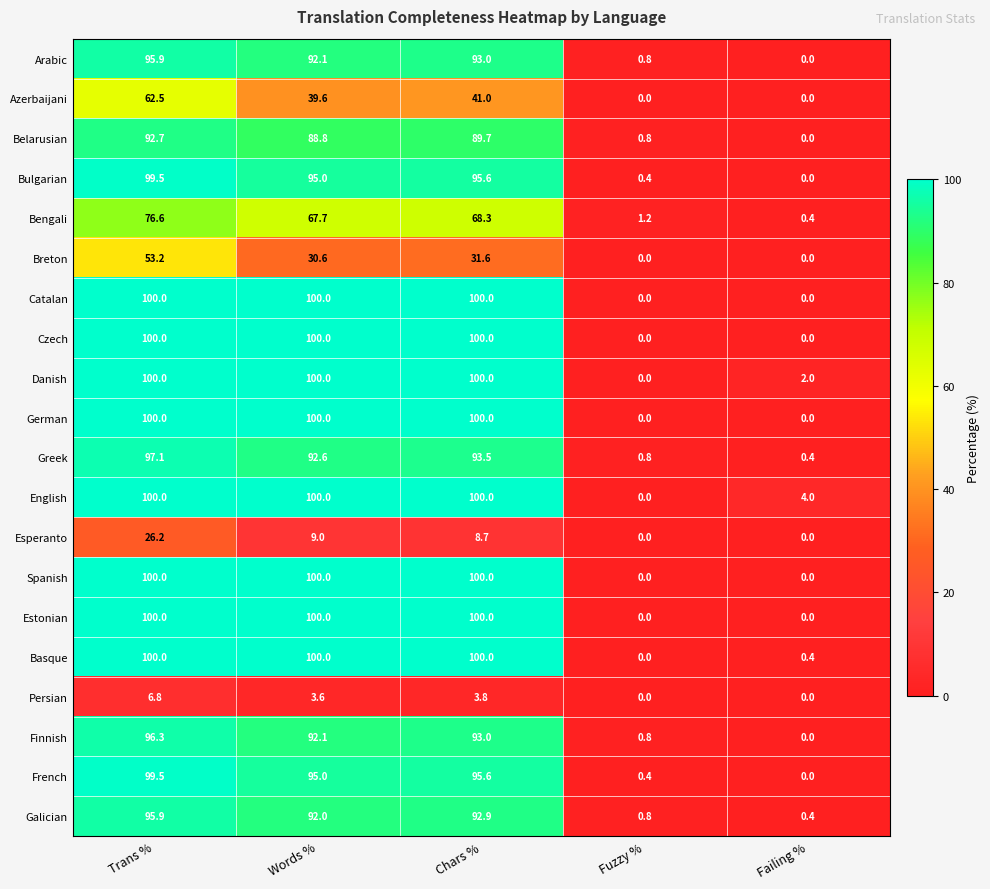

Count the number of data series in this chart.

20